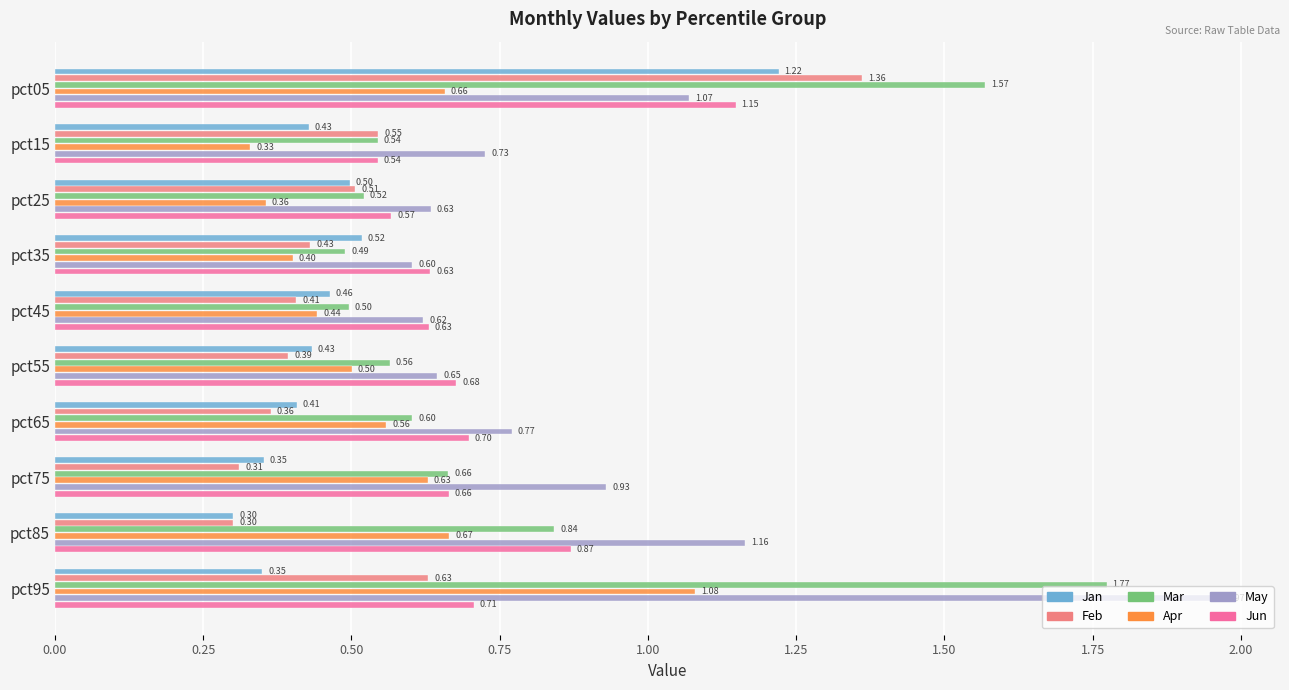

Which series has the largest total across all categories?

May